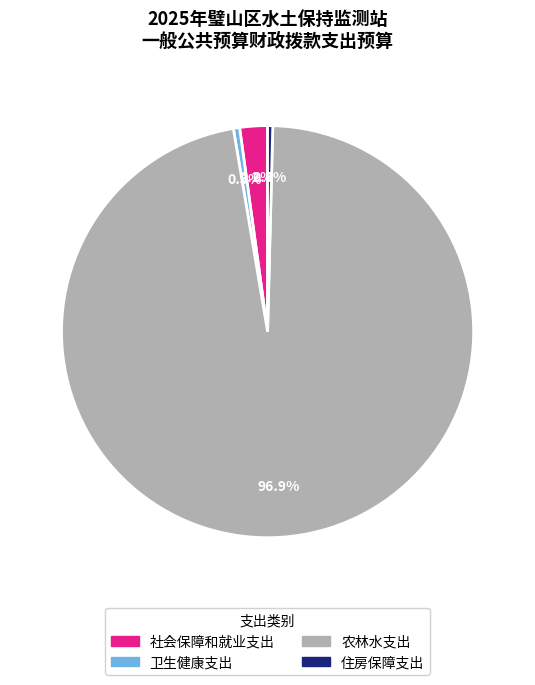

Which has a higher value, 社会保障和就业支出 or 农林水支出?

农林水支出